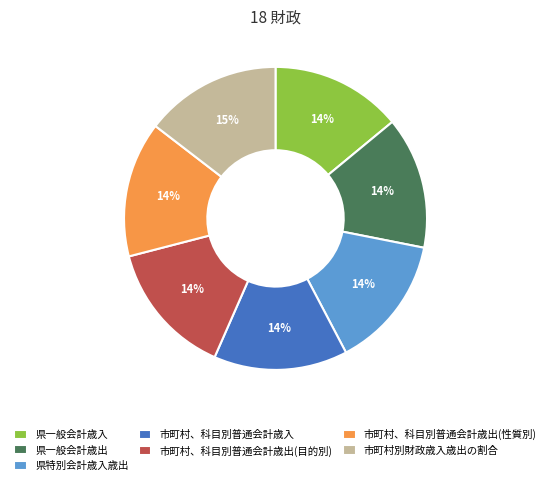

What percentage is the 市町村、科目別普通会計歳出(目的別) slice, to the nearest percent?

14%